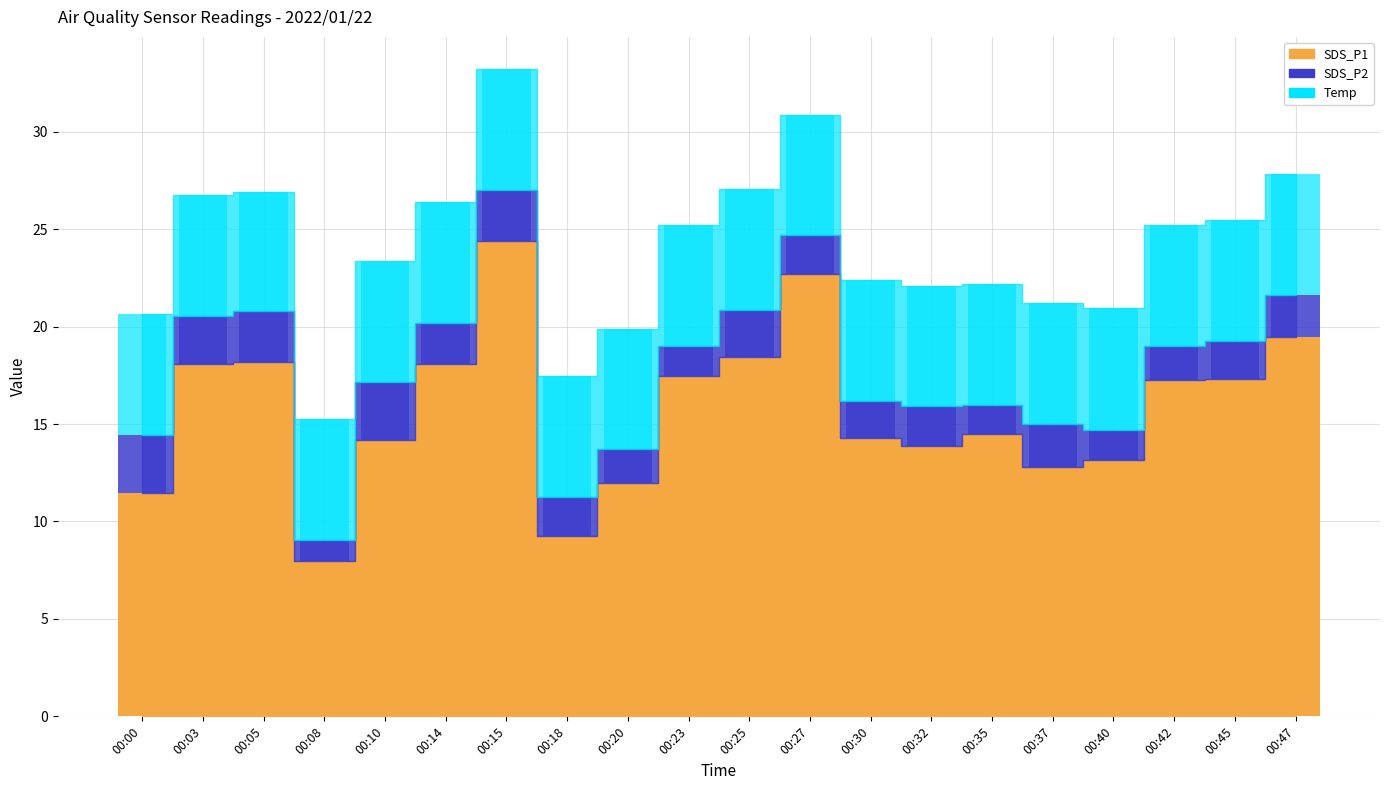

Is the value of Temp at 00:23 greater than the value of SDS_P1 at 00:47?

No